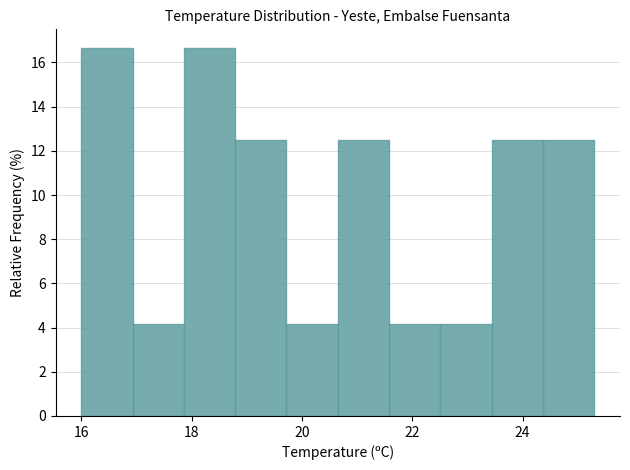

Reading left to right, list every bar in this chart as the range it spans on the x-axis followed by its height. Neither the bar edges nor the heights are printed on the chart, so give them approximately, as read against the axes.

16.0 to 17.0: 16.6
17.0 to 17.8: 4.2
17.8 to 18.8: 16.6
18.8 to 19.8: 12.6
19.8 to 20.6: 4.2
20.6 to 21.6: 12.6
21.6 to 22.6: 4.2
22.6 to 23.4: 4.2
23.4 to 24.4: 12.6
24.4 to 25.4: 12.6